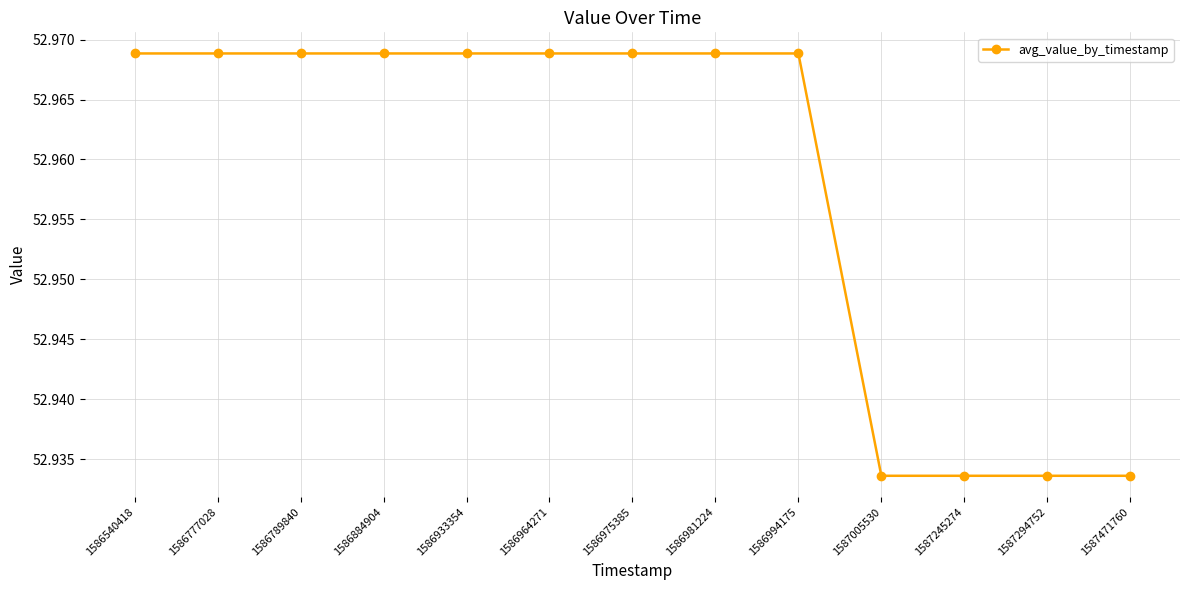

Approximately how many times larger is the value at 1586789840 compared to 1586981224?

1.0